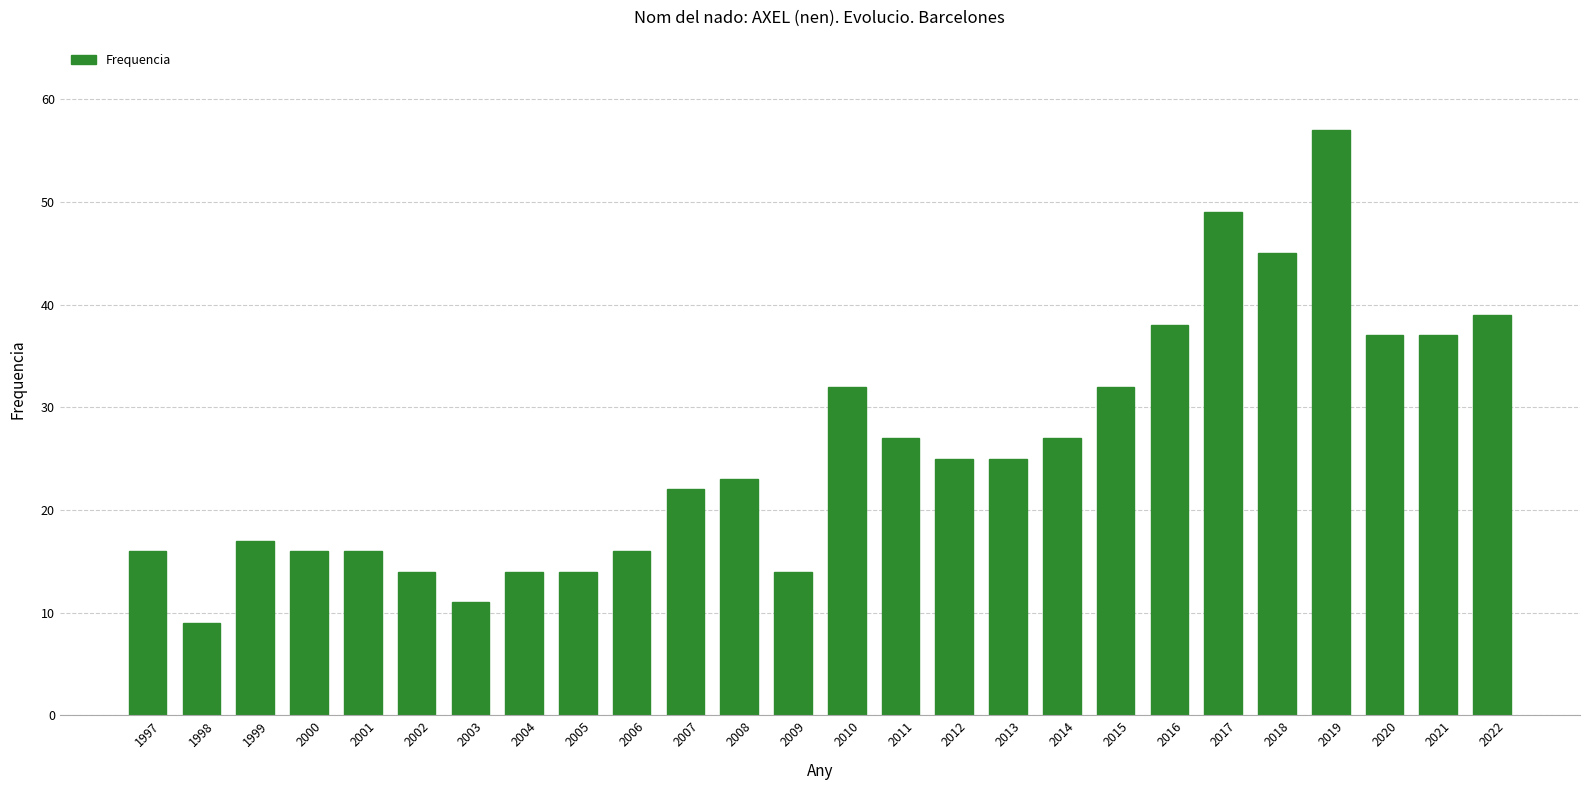

What is the value of the 12th bar from the left?

23